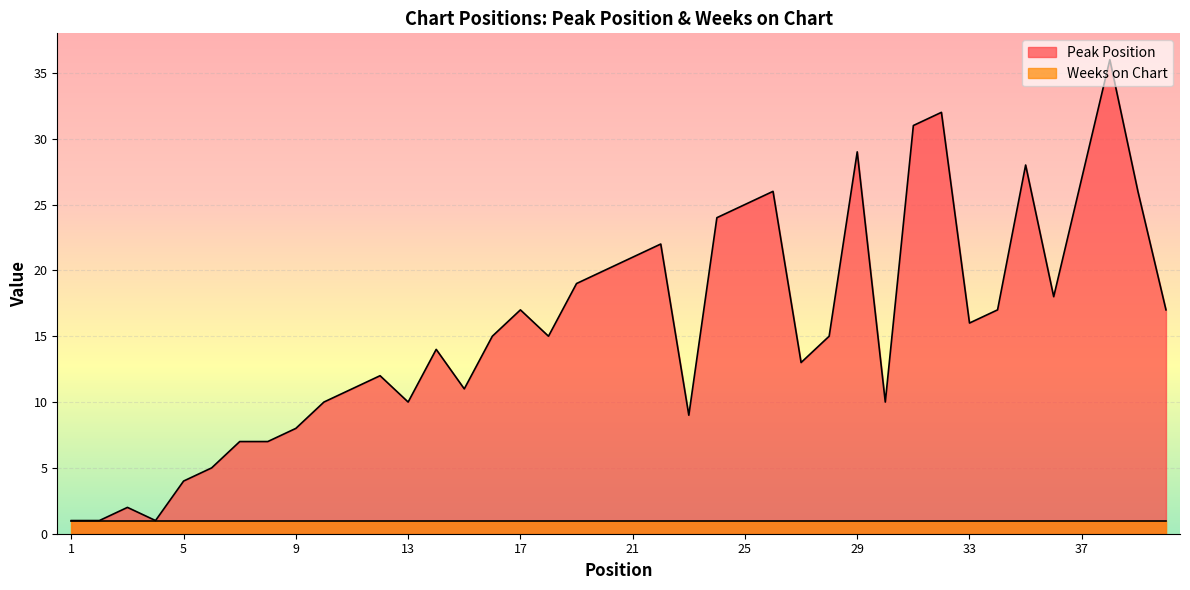

What is the difference between the second highest and minimum values?

31